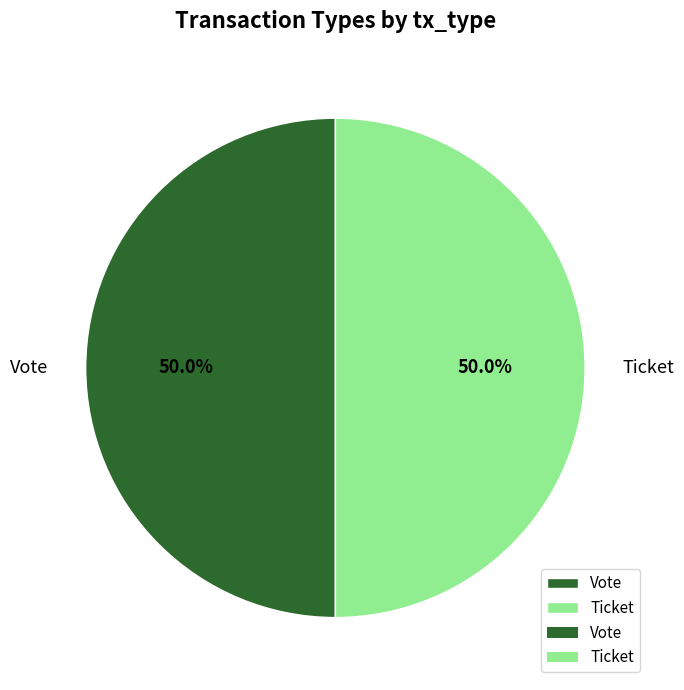

Approximately how many times larger is the value at Ticket compared to Vote?

1.0